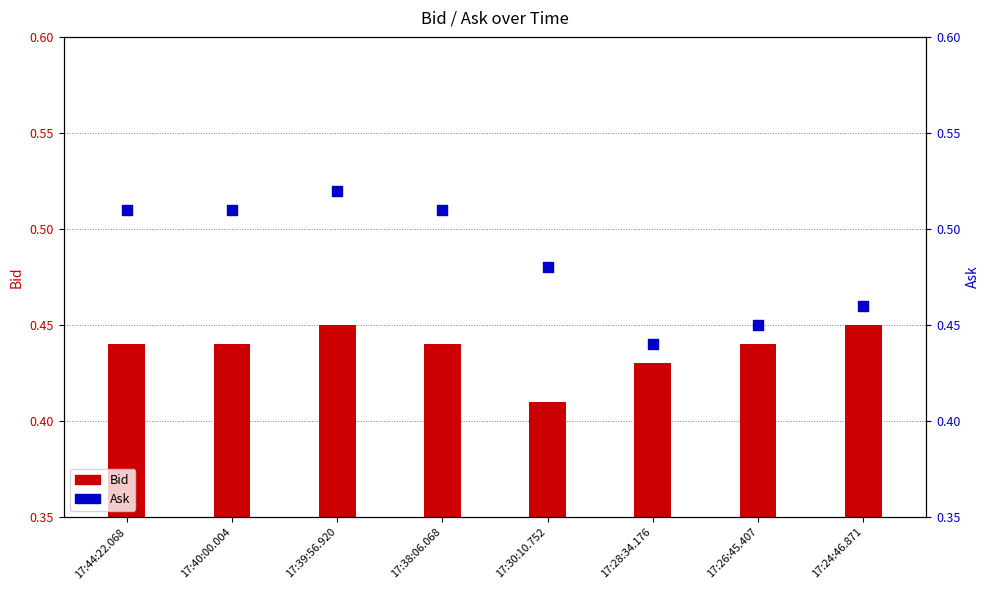

At how many categories does at least one series exceed 0?

8